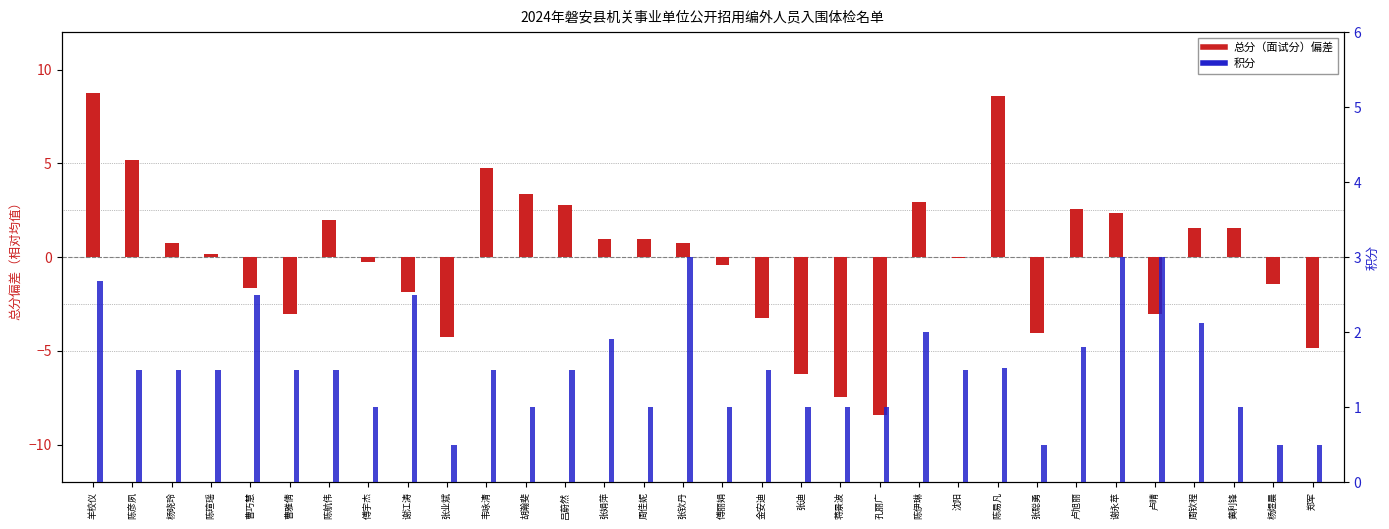

At which category is the sum across all series the highest?

羊校仪